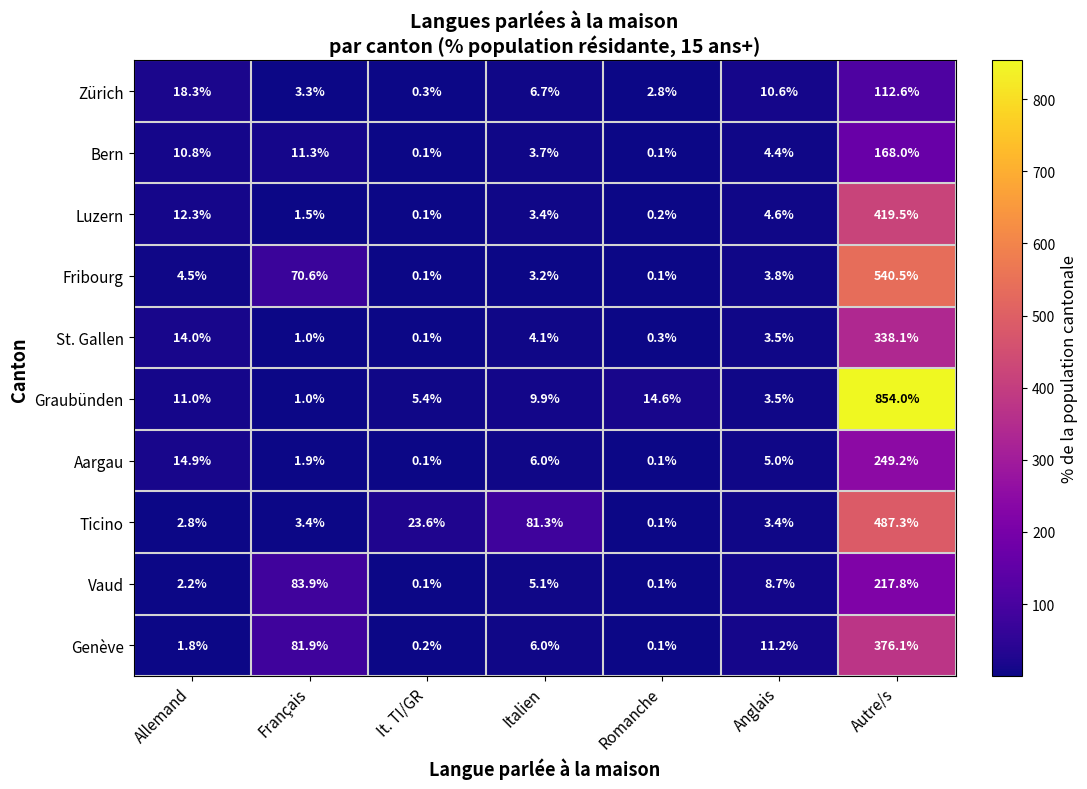

Between Français and Anglais, which series saw the biggest shift?

Vaud